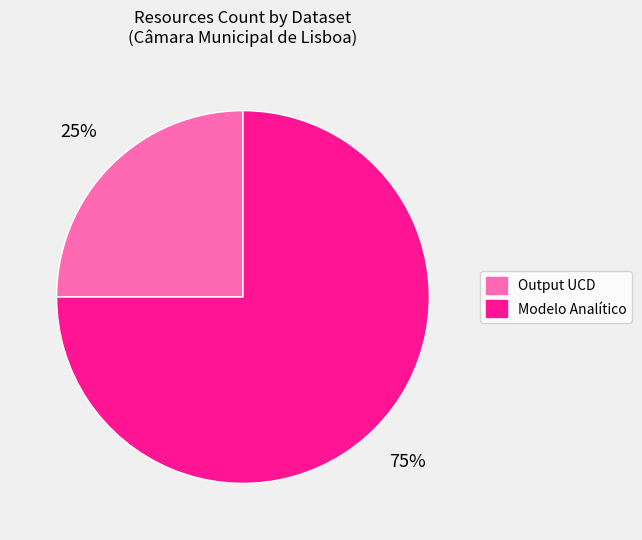

To the nearest percent, what is the average slice percentage?

50%